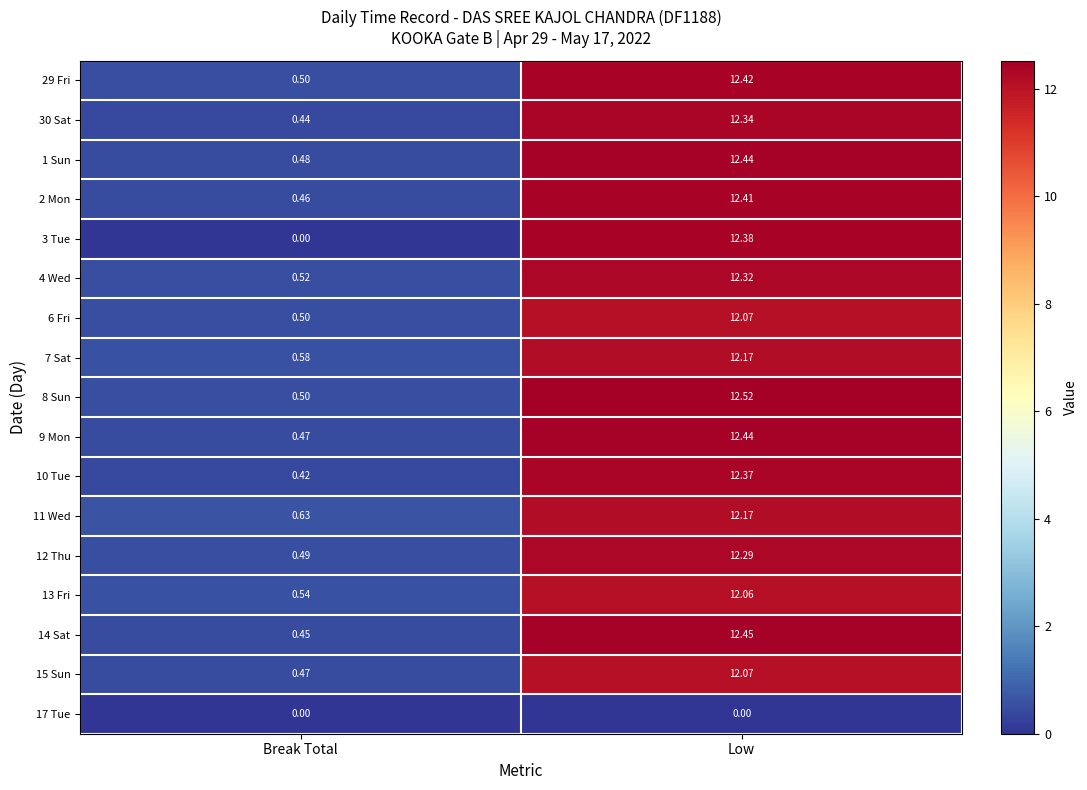

How many categories are shown in the chart?

2